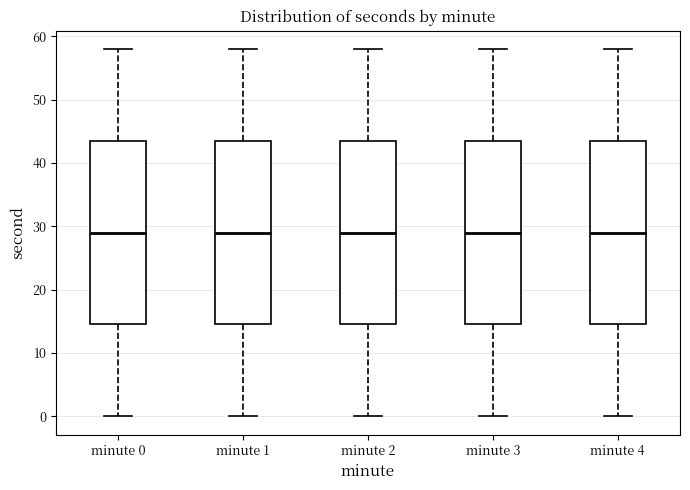

Reading left to right, transcribe this box plot: for each box, give where its median line is, the range the box spans, and where its two whiskers end, as read against the y-axis. The values are not printed on the chart, so give them approximately, as read against the axis.

minute 0: median 29, box 15 to 44, whiskers 0 to 58
minute 1: median 29, box 15 to 44, whiskers 0 to 58
minute 2: median 29, box 15 to 44, whiskers 0 to 58
minute 3: median 29, box 15 to 44, whiskers 0 to 58
minute 4: median 29, box 15 to 44, whiskers 0 to 58